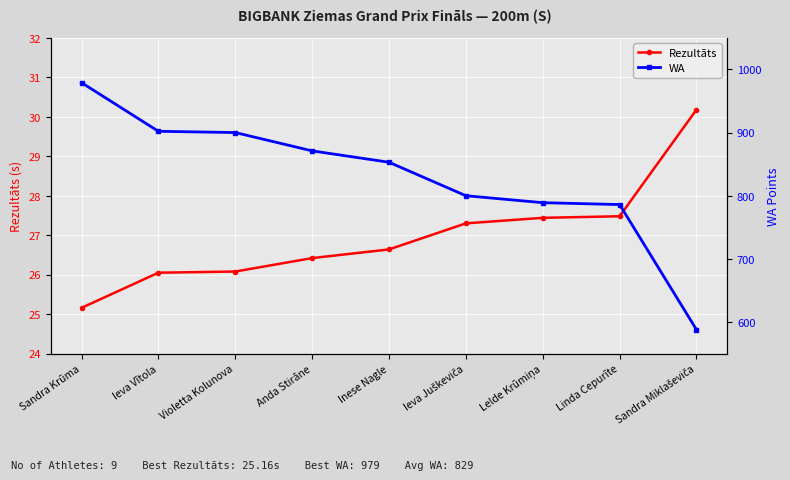

Which category has the lowest value across all series?

Sandra Krūma